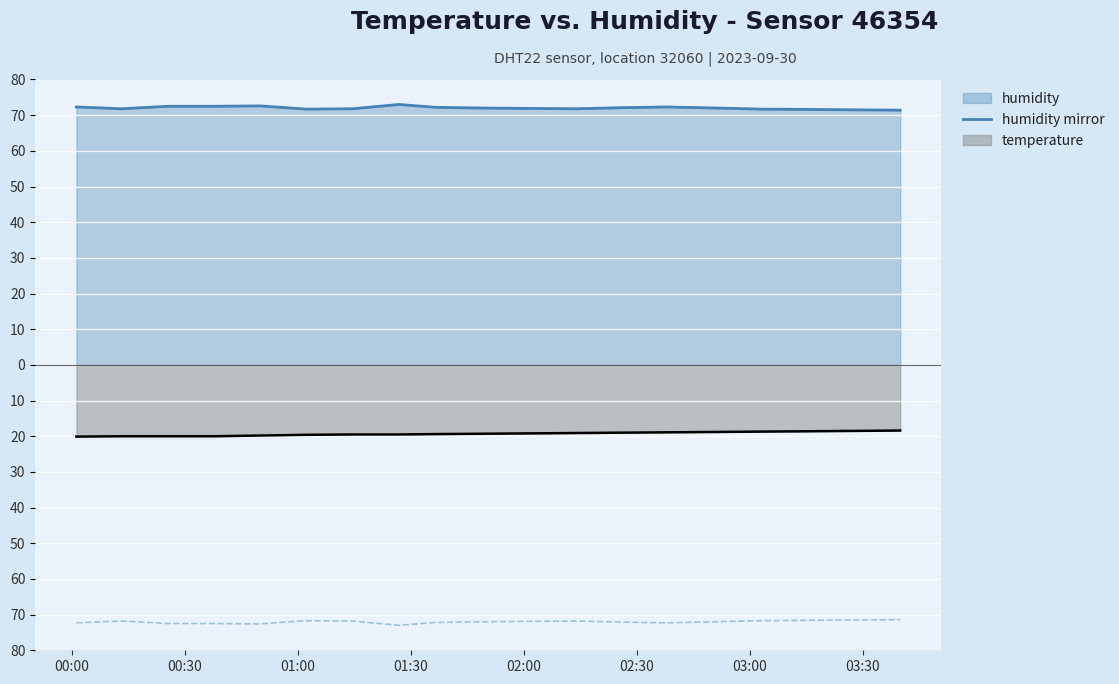

How many data points in humidity mirror are less than -72?

8